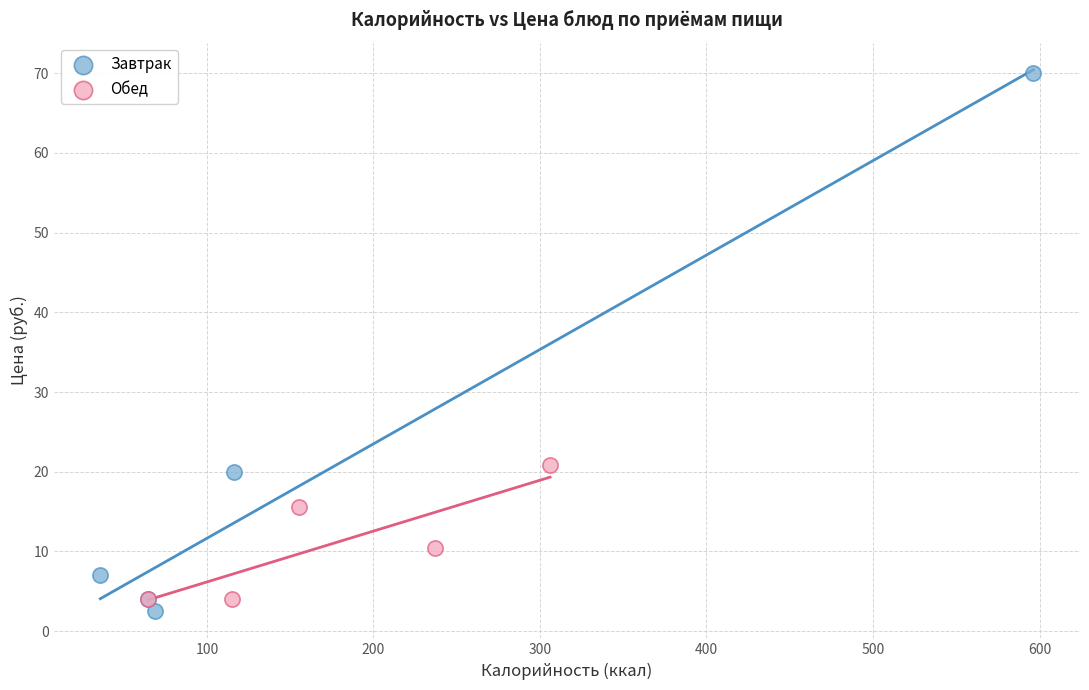

Which series contains the lowest Y value?

Завтрак